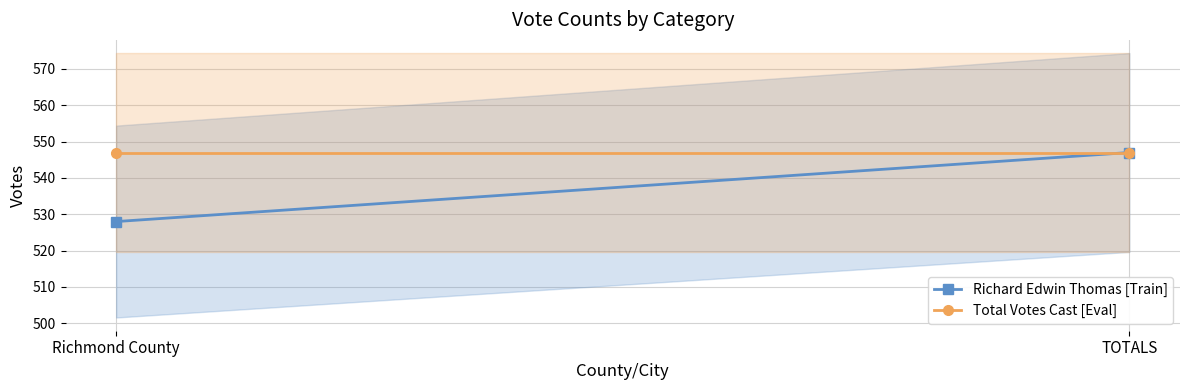

At Richmond County, list the series in order from largest to smallest.

Total Votes Cast [Eval], Richard Edwin Thomas [Train]